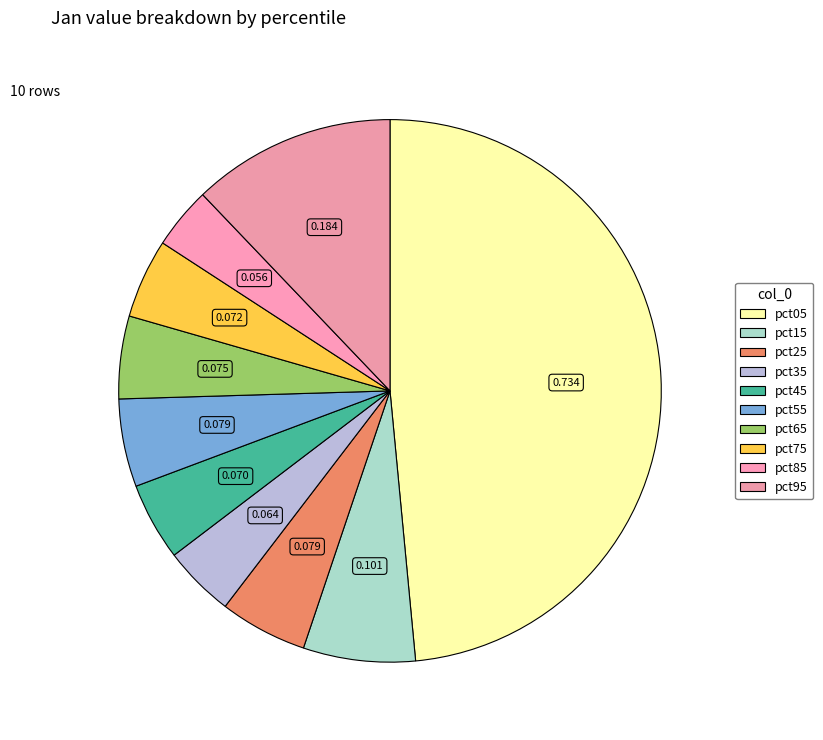

How many segments does this pie chart have?

10